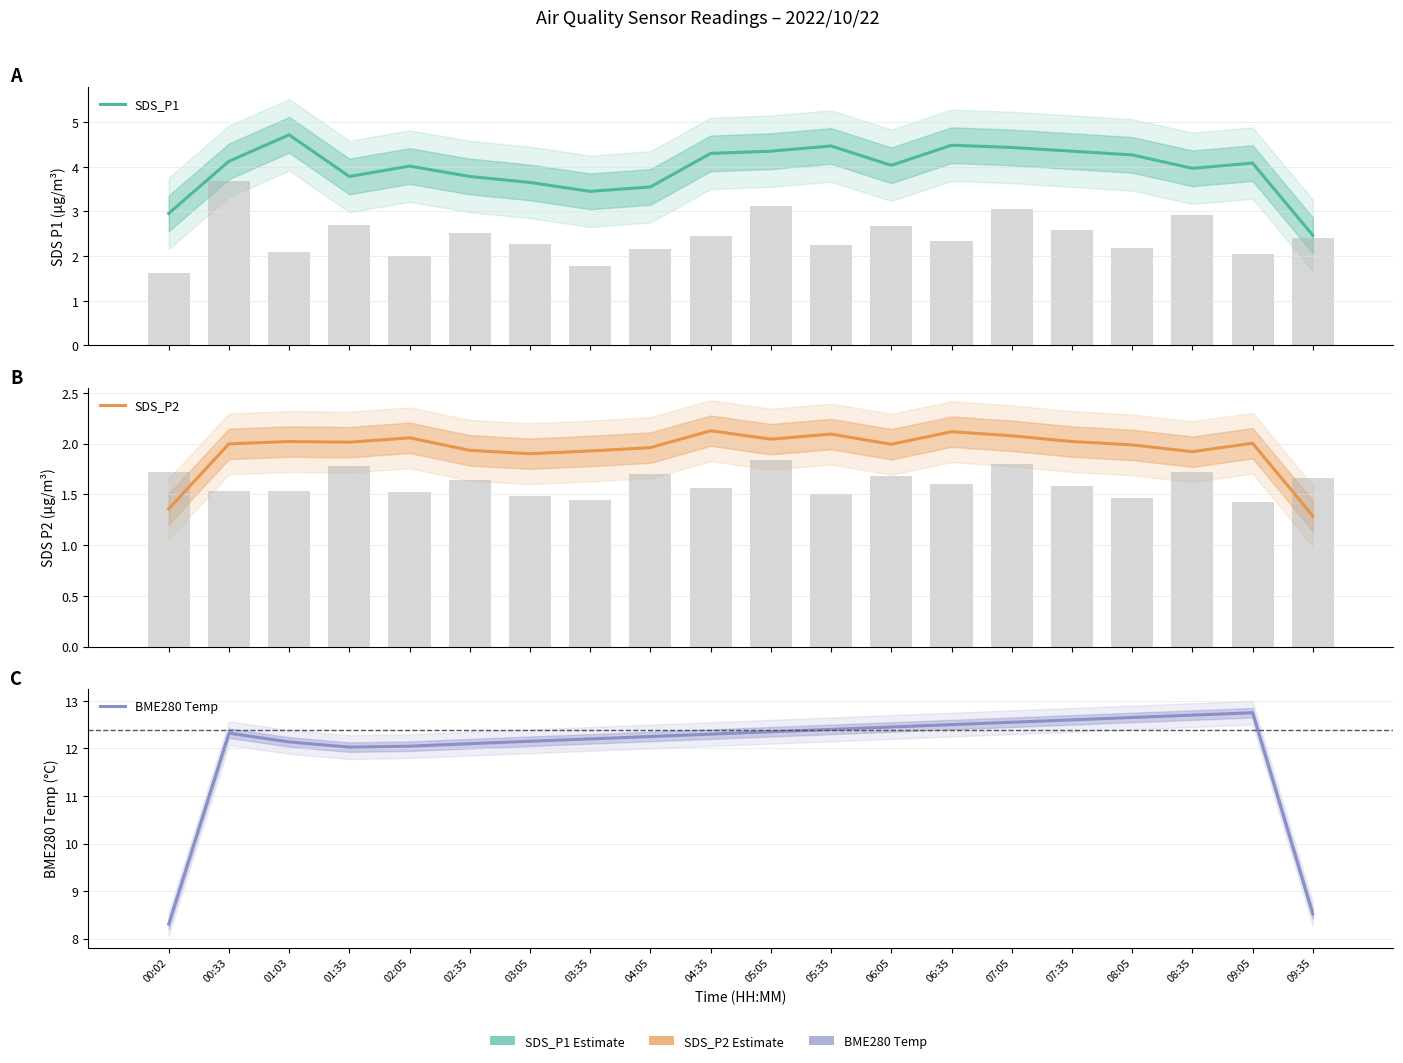

What is the average value of the SDS_P1 series?

4.0